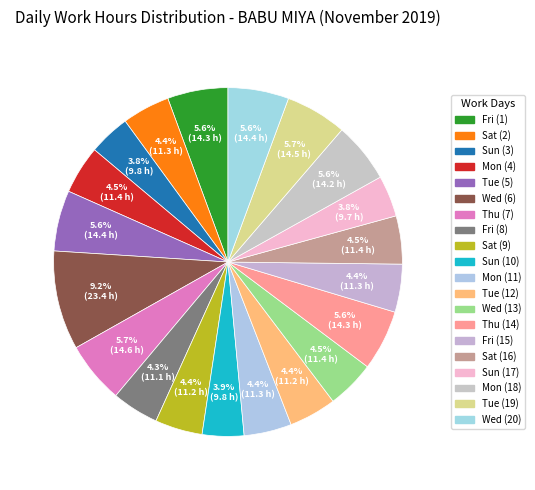

Does Mon (4) account for over 50% of the chart?

No